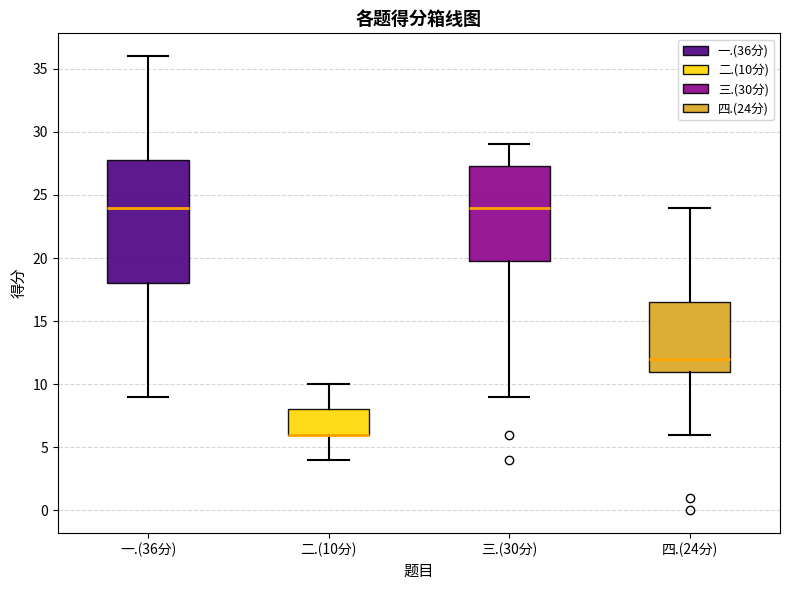

Reading left to right, read every box against the y-axis: the position of its median line, the range the box covers, and the ends of its whiskers. The values are not printed on the chart, so give them approximately, as read against the axis.

一.(36分): median 24.0, box 18.0 to 28.0, whiskers 9.0 to 36.0
二.(10分): median 6.0 (drawn on the box's lower edge), box 6.0 to 8.0, whiskers 4.0 to 10.0
三.(30分): median 24.0, box 20.0 to 27.5, whiskers 9.0 to 29.0
四.(24分): median 12.0, box 11.0 to 16.5, whiskers 6.0 to 24.0